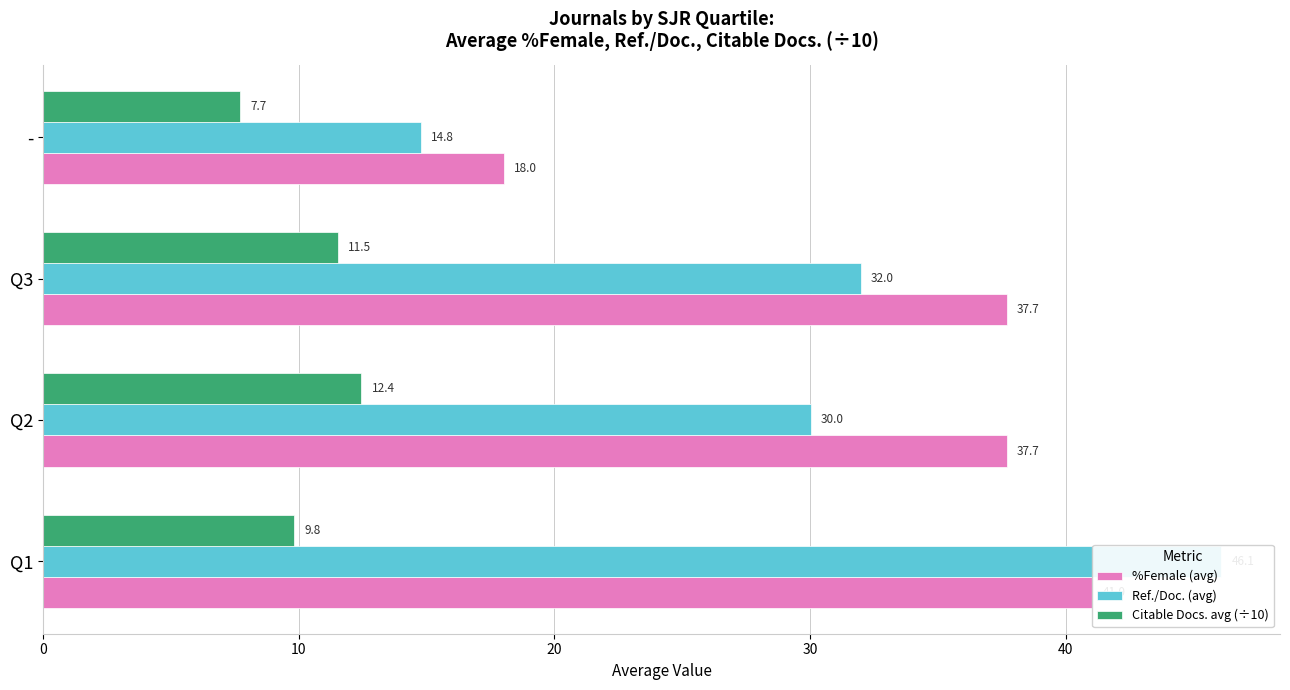

What is the sum of all Ref./Doc. (avg) values?

122.9